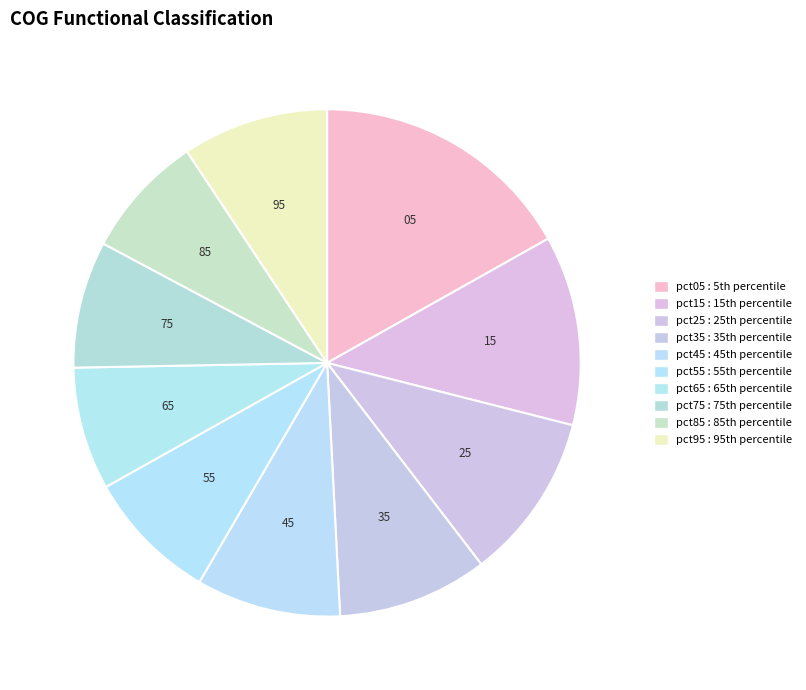

To the nearest percent, what percentage of the pie is pct75?

8%